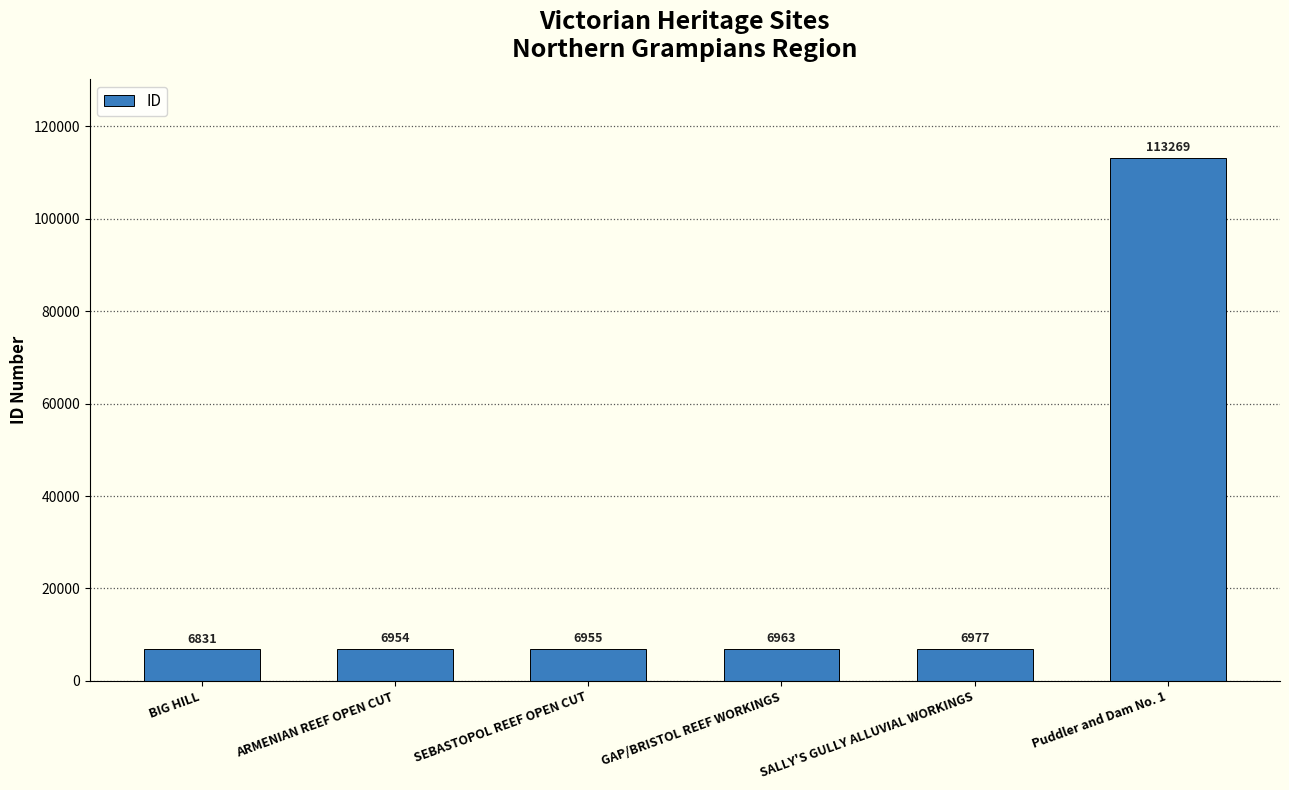

Rank the categories by value from highest to lowest.

Puddler and Dam No. 1, SALLY'S GULLY ALLUVIAL WORKINGS, GAP/BRISTOL REEF WORKINGS, SEBASTOPOL REEF OPEN CUT, ARMENIAN REEF OPEN CUT, BIG HILL